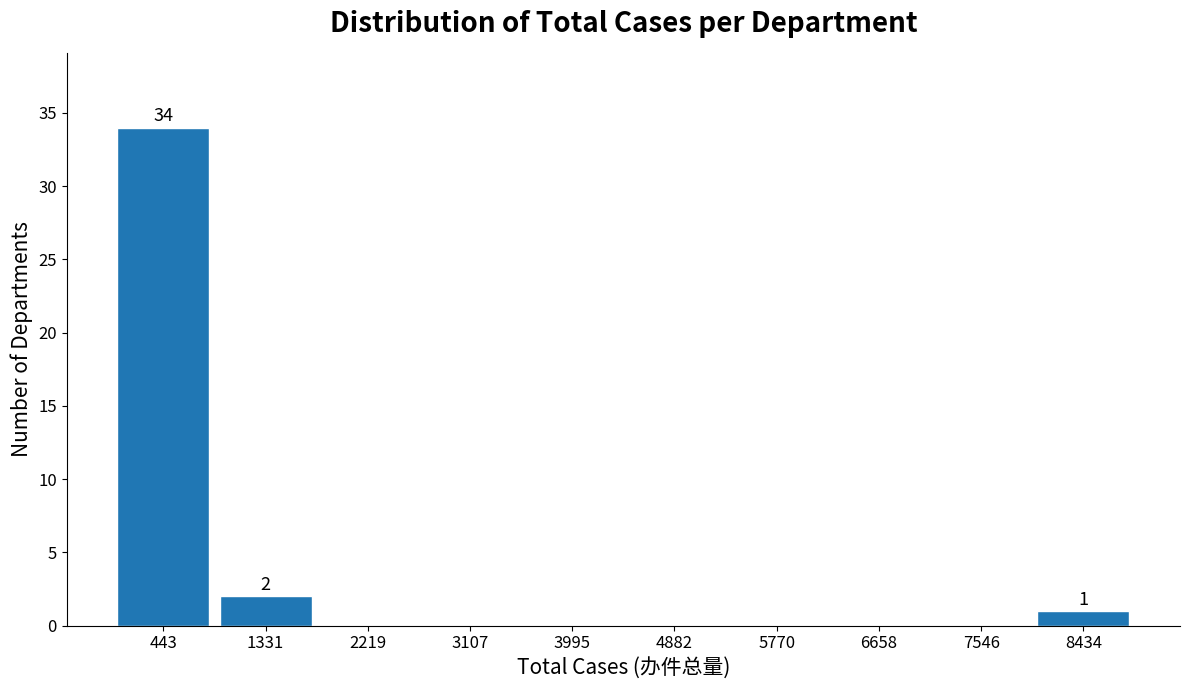

Over which range of the x-axis is the bar tallest?

0 to 900